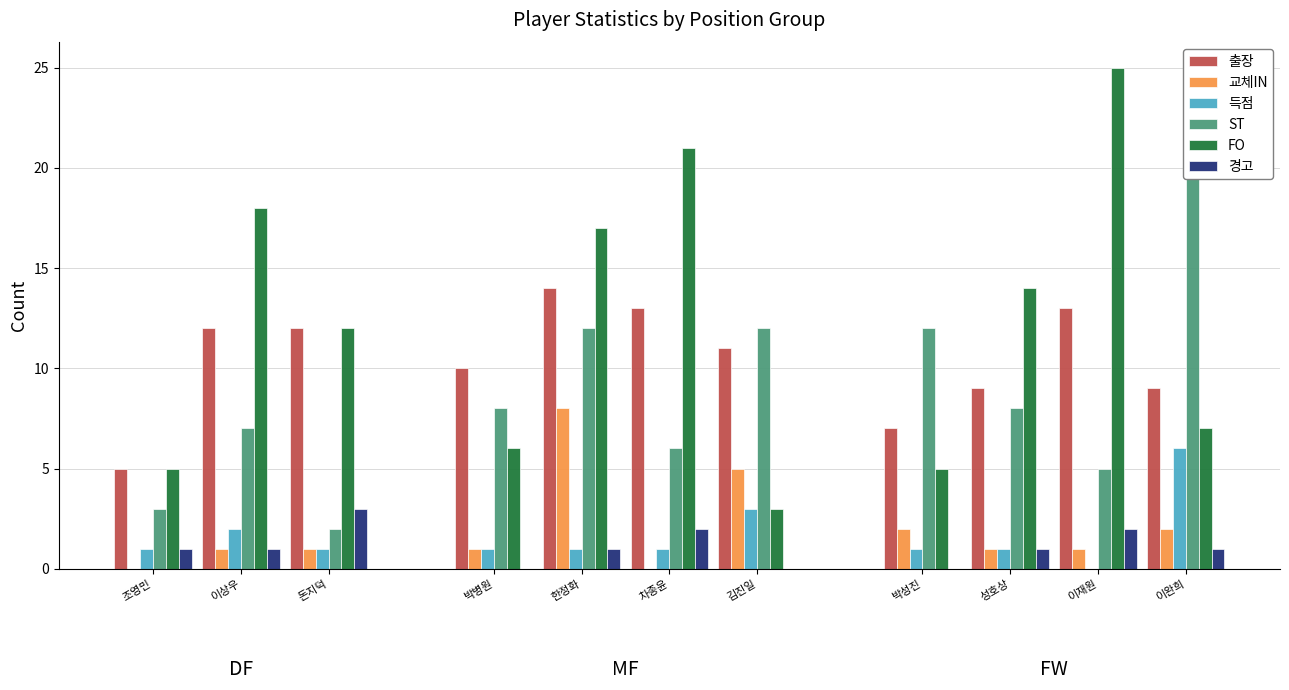

How many bars are there in total?

66